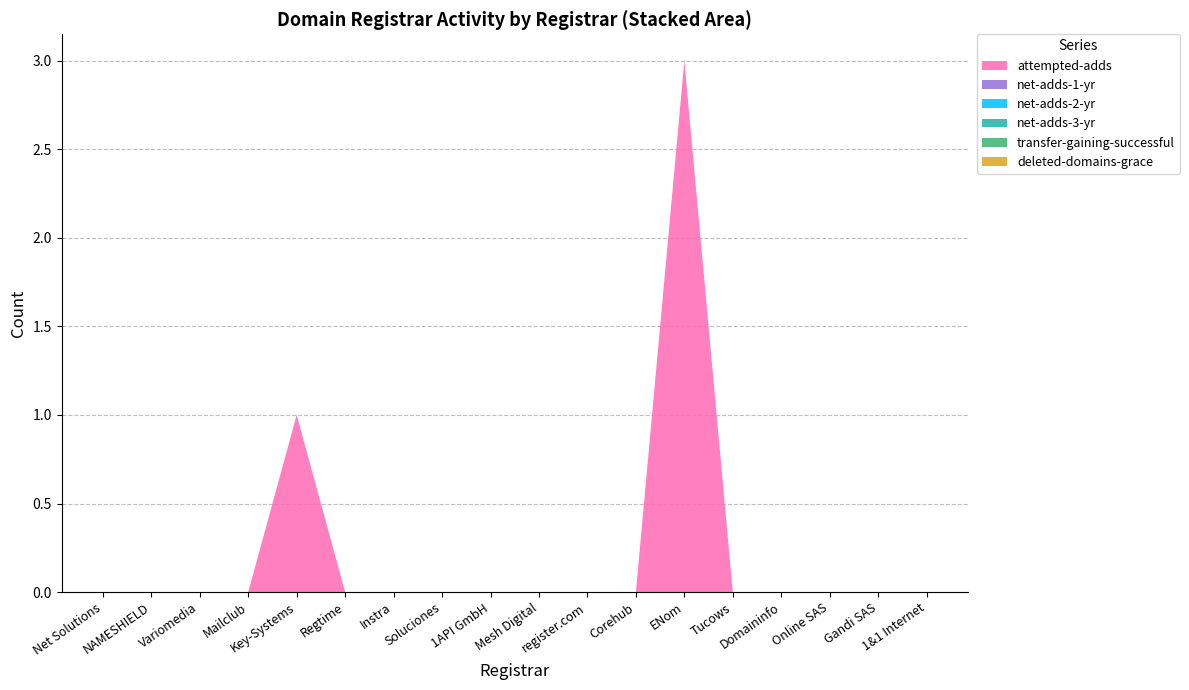

At which label is net-adds-2-yr closest to 0?

Net Solutions